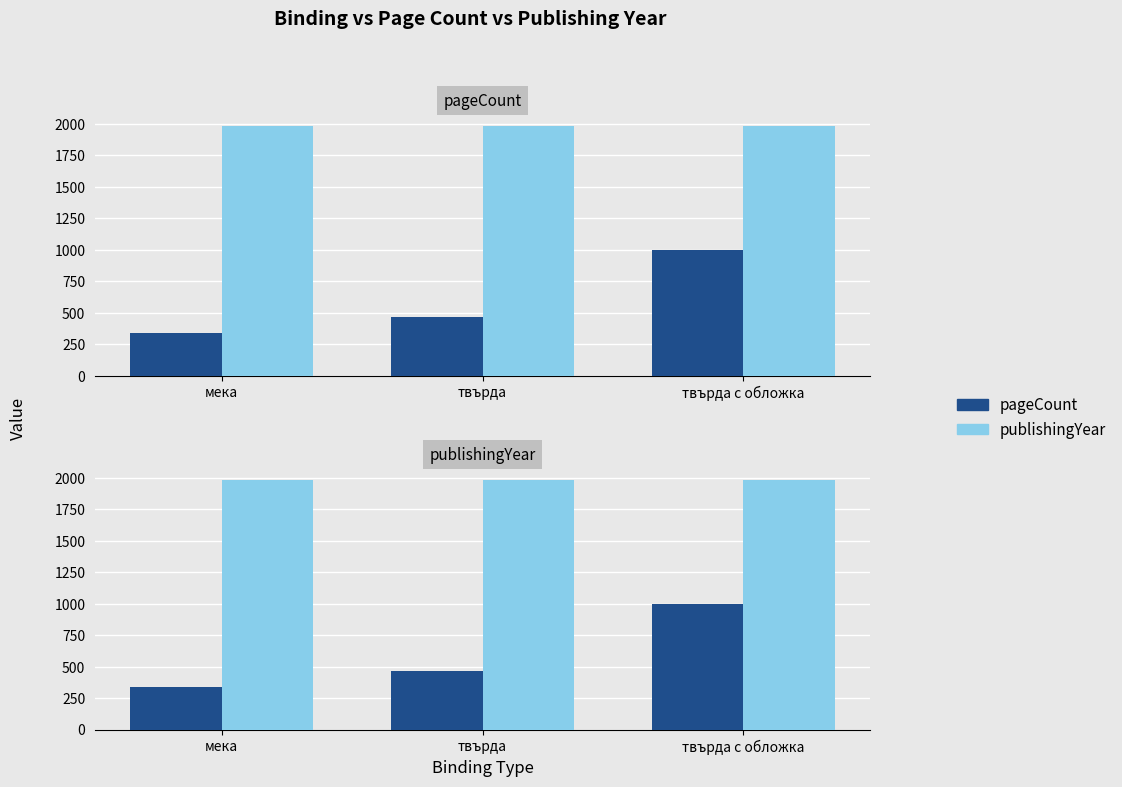

What is the spread (max minus min) of values at мека?

1646